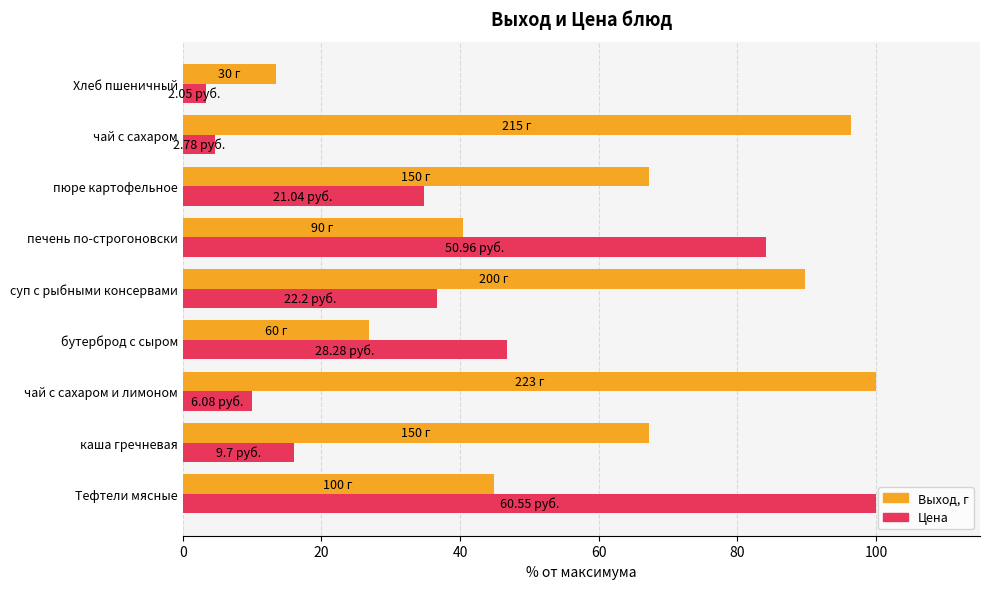

How many categories are shown in the chart?

9